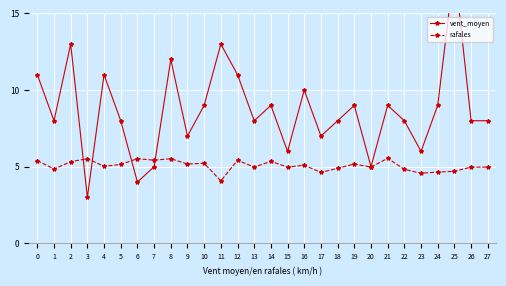

Reading right to left, extract all data points from this chart.

vent_moyen: 27=8.0	26=8.0	25=18.0	24=9.0	23=6.0	22=8.0	21=9.0	20=5.0	19=9.0	18=8.0	17=7.0	16=10.0	15=6.0	14=9.0	13=8.0	12=11.0	11=13.0	10=9.0	9=7.0	8=12.0	7=5.0	6=4.0	5=8.0	4=11.0	3=3.0	2=13.0	1=8.0	0=11.0
rafales: 27=5.0	26=5.0	25=4.7	24=4.7	23=4.6	22=4.8	21=5.5	20=5.0	19=5.2	18=4.9	17=4.6	16=5.1	15=5.0	14=5.3	13=5.0	12=5.4	11=4.1	10=5.2	9=5.2	8=5.5	7=5.4	6=5.5	5=5.2	4=5.0	3=5.5	2=5.3	1=4.8	0=5.4